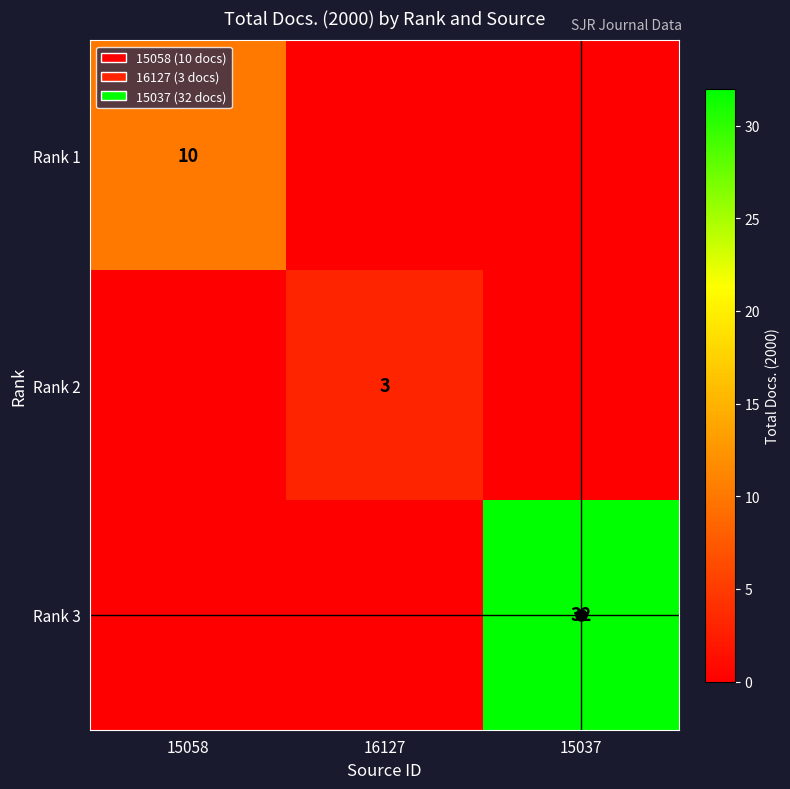

The value of Rank 1 at 15058 is 10. True or false?

True